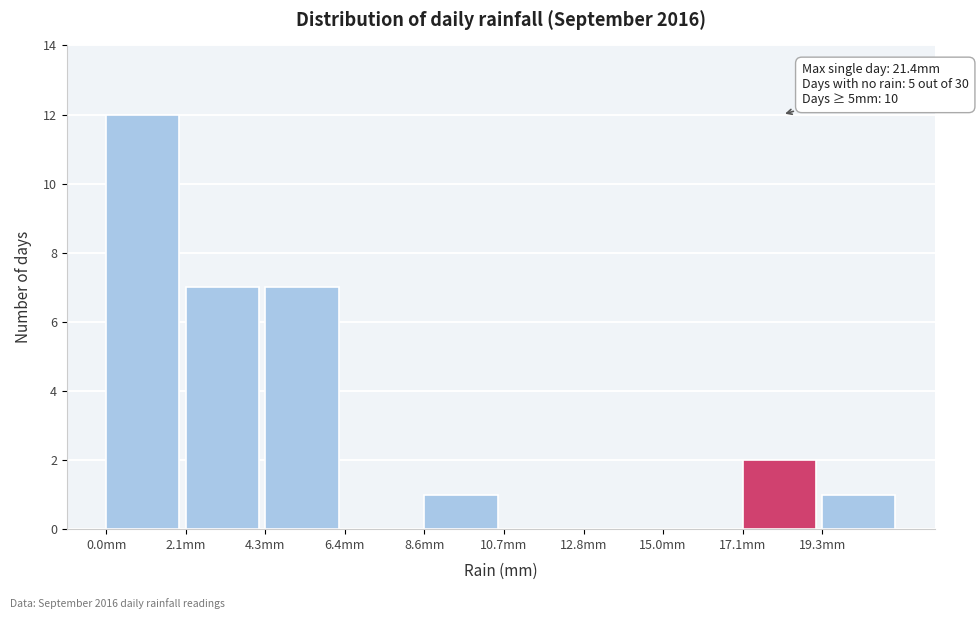

Which range on the x-axis has the tallest bar?

0.0 to 2.0